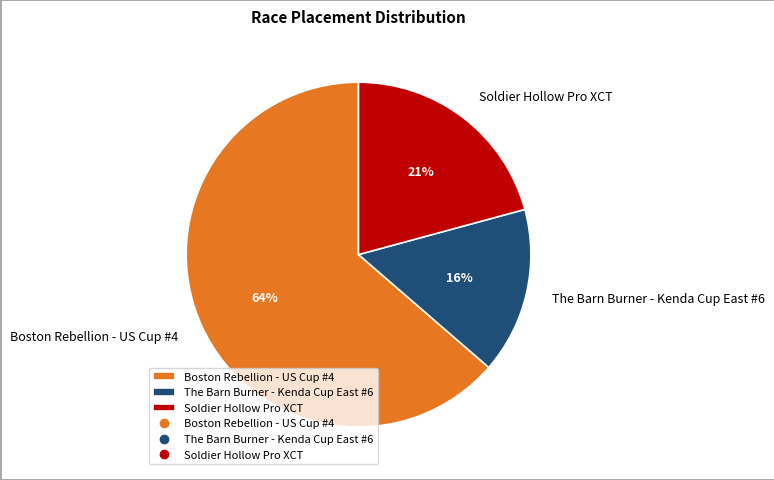

How many segments does this pie chart have?

3